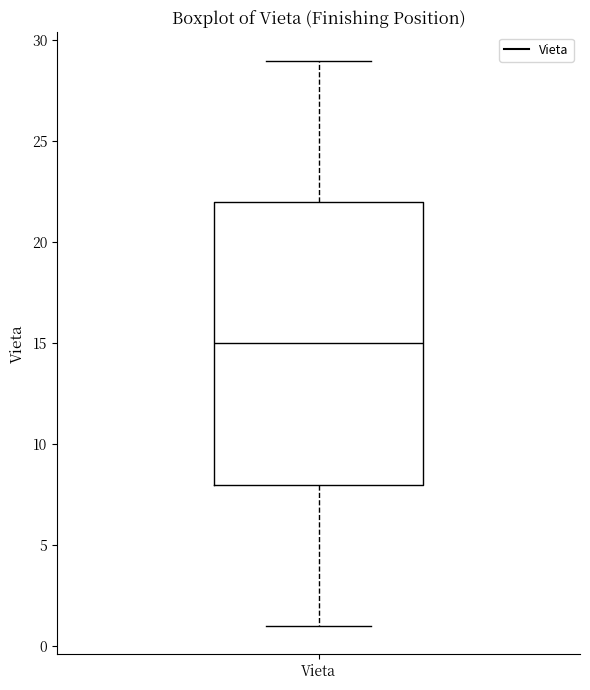

Read this box plot against the y-axis: the position of the median line, the range covered by the box, and the ends of both whiskers. The values are not printed on the chart, so give them approximately, as read against the axis.

median 15, box 8 to 22, whiskers 1 to 29